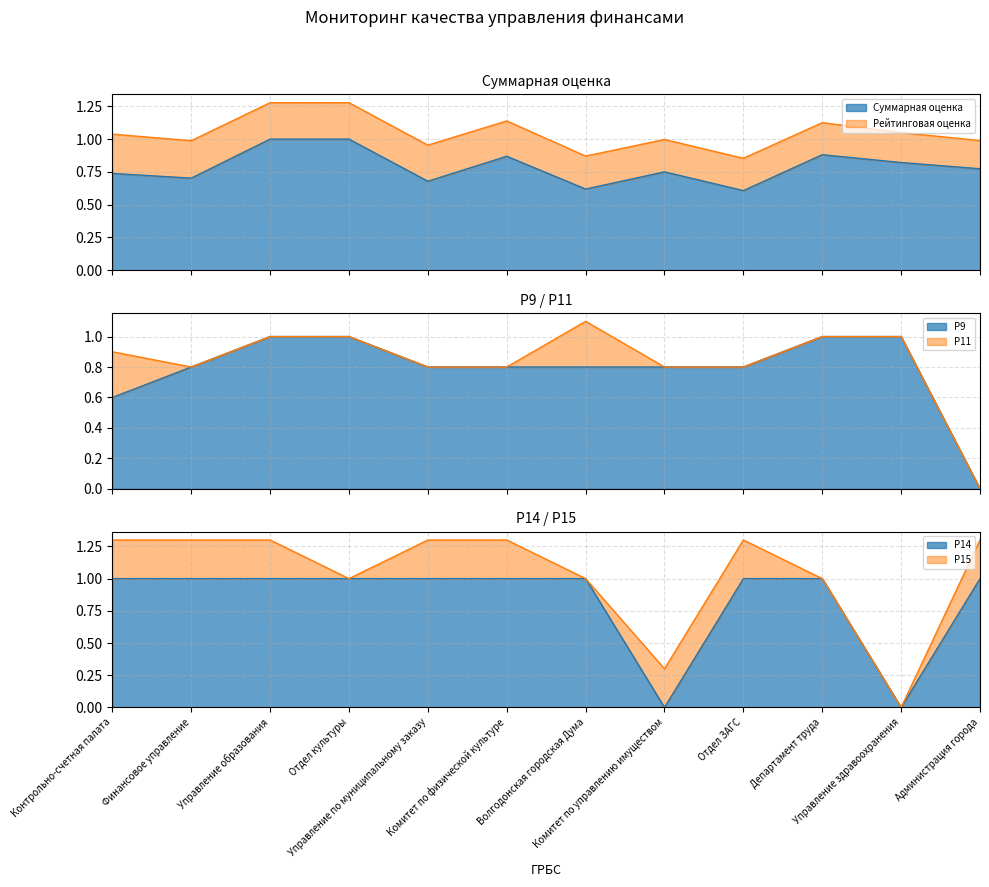

The Р14 series shows 1.0 at Управление образования. True or false?

True